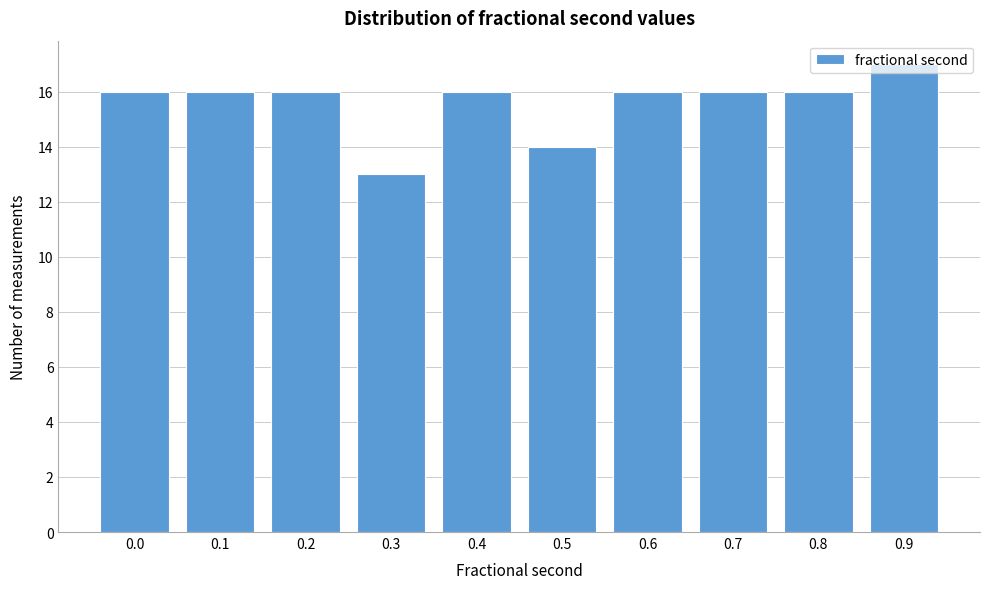

Is it true that the value at 0.6 is 16?

True